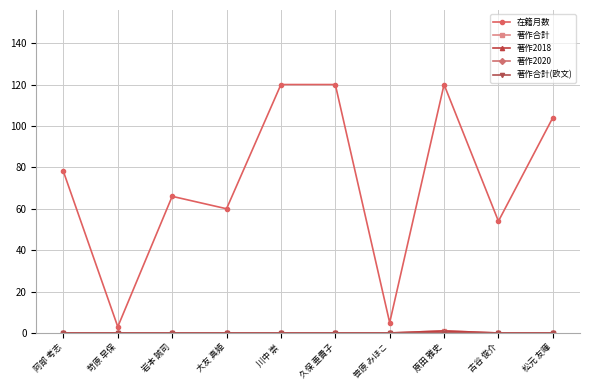

True or false: 著作2018 has a value of 0 at 古谷 俊介.

True